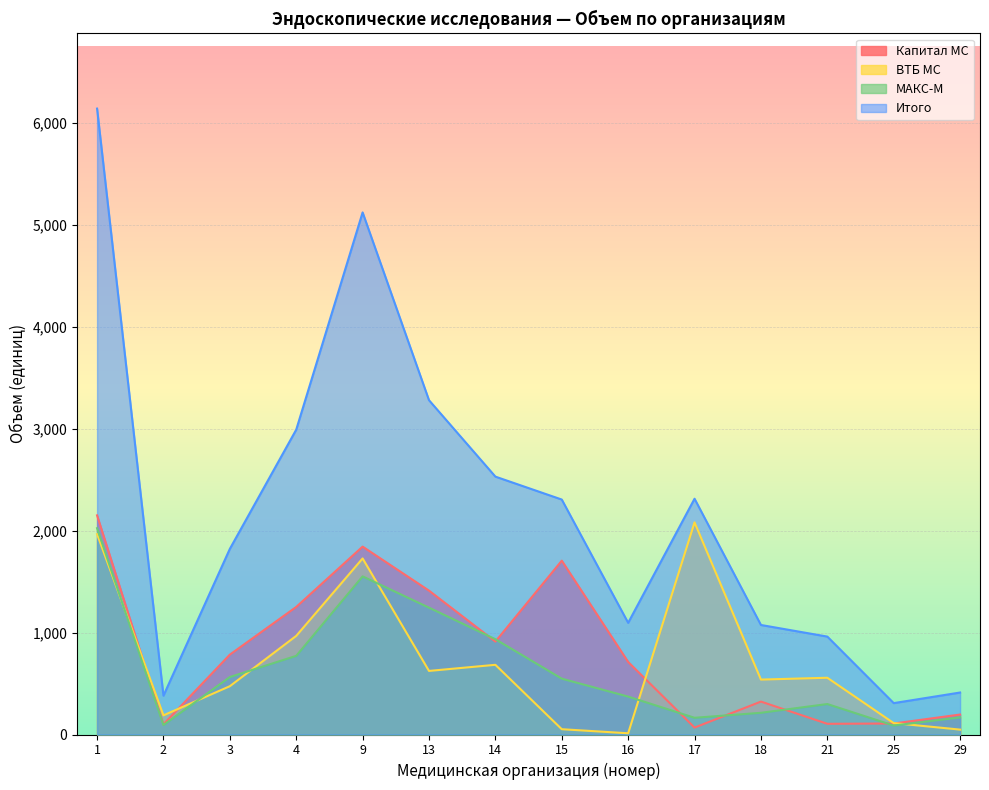

Does the chart display data point markers on the line(s)?

No